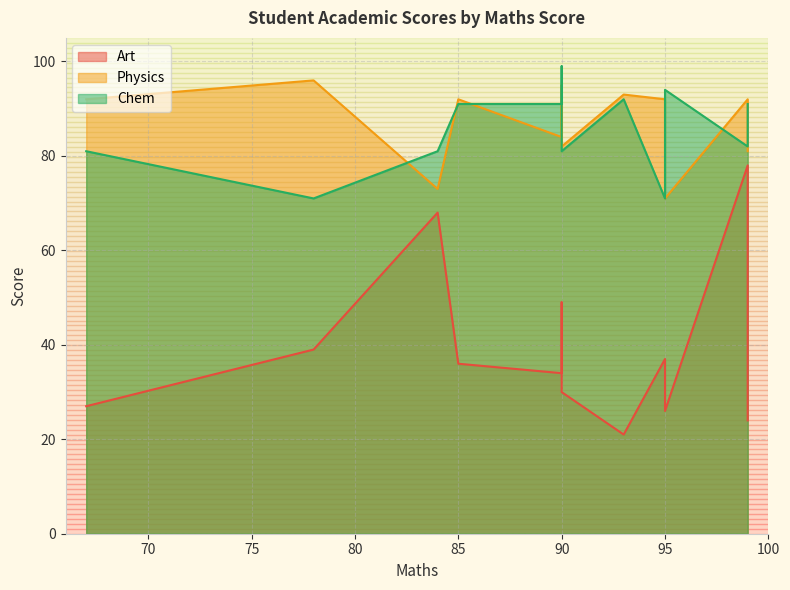

List the labels in order of Art value, smallest first.

93, 99, 95, 67, 90, 90, 85, 95, 78, 90, 84, 99